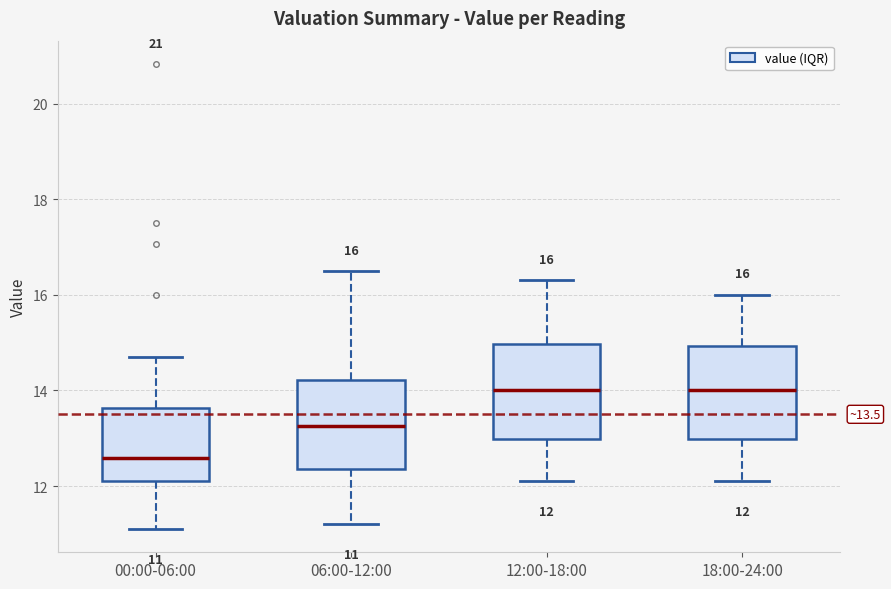

Which box has the lowest median line?

00:00-06:00